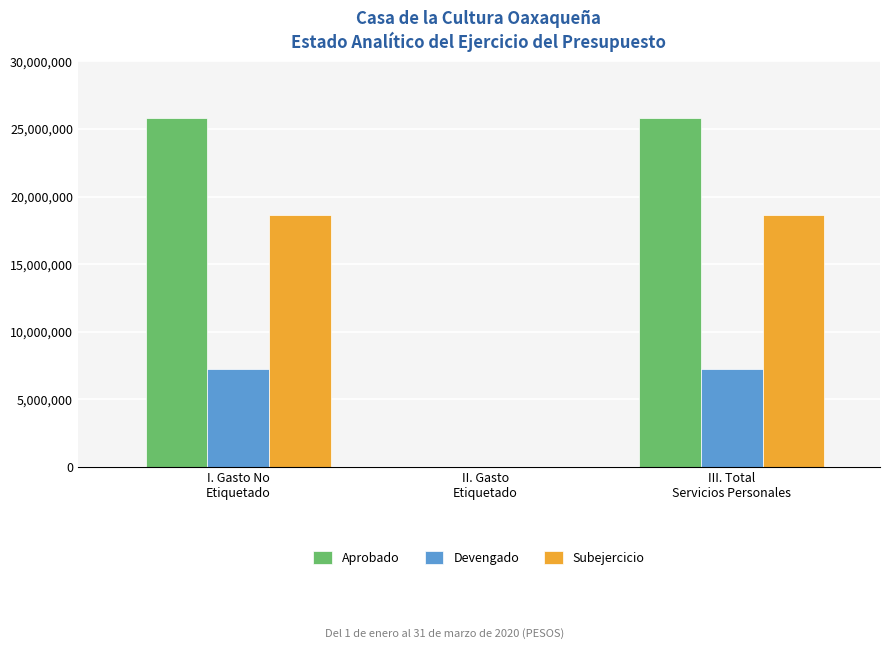

Which series has the largest total across all categories?

Aprobado